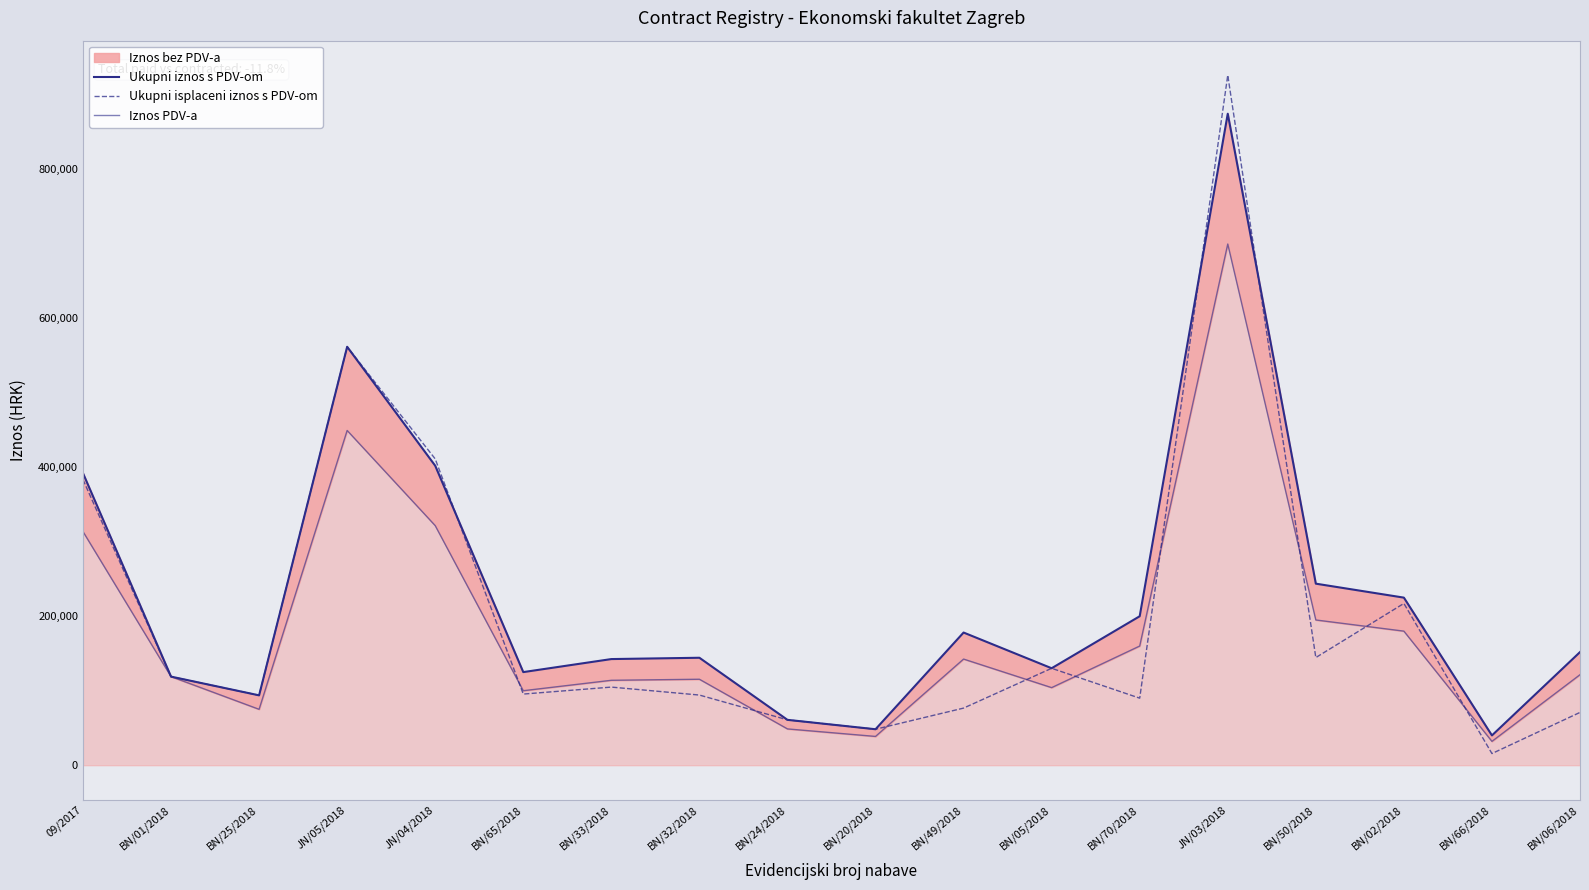

The value of Ukupni isplaceni iznos s PDV-om at BN/50/2018 is 53050.8. True or false?

False